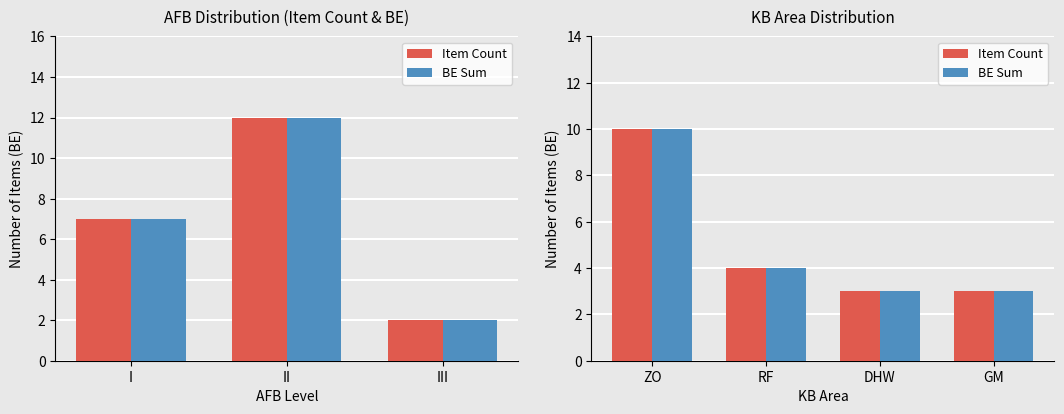

Between DHW and GM, which is larger?

DHW